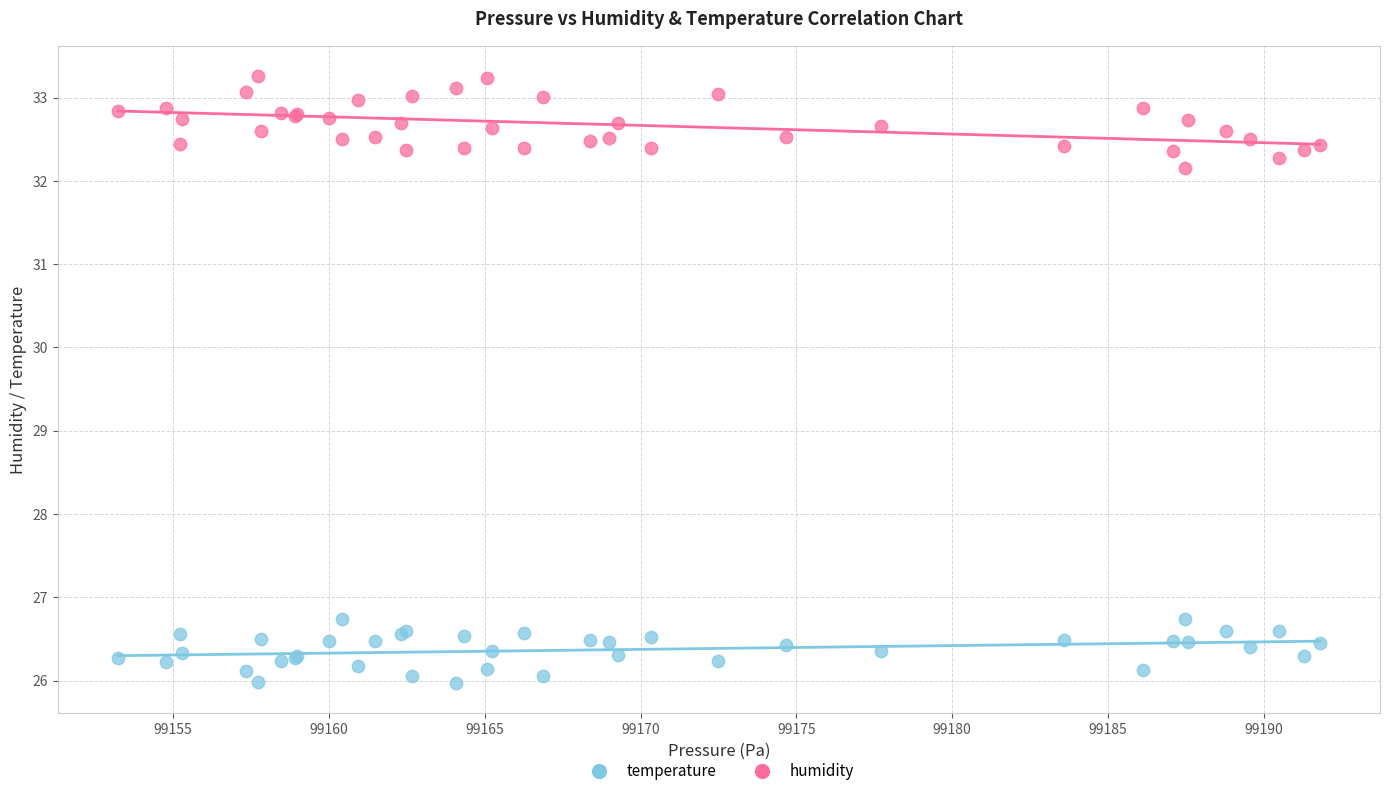

Which series contains the highest Y value?

humidity